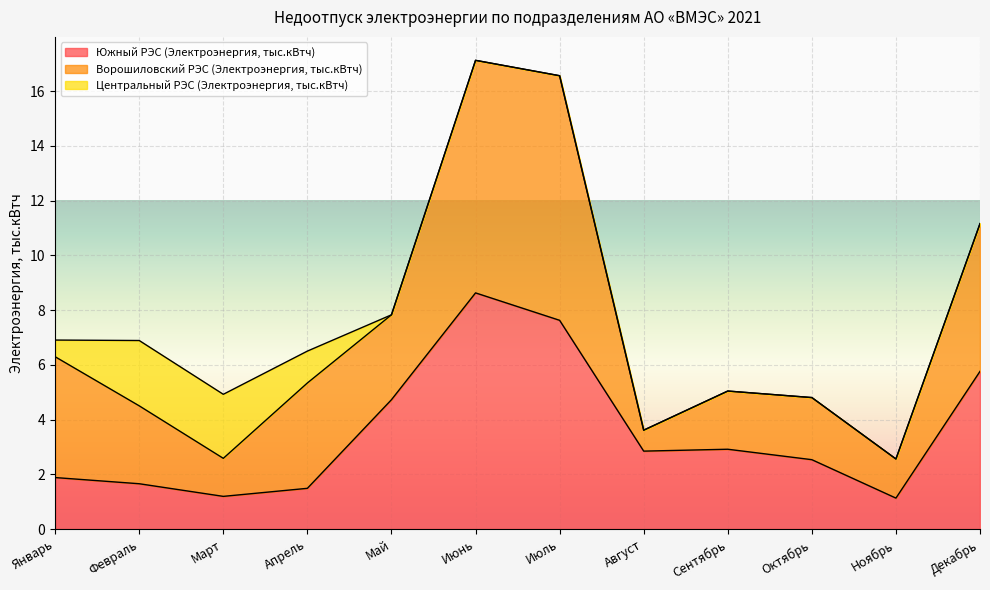

What is the total value across all series at Январь?

6.9